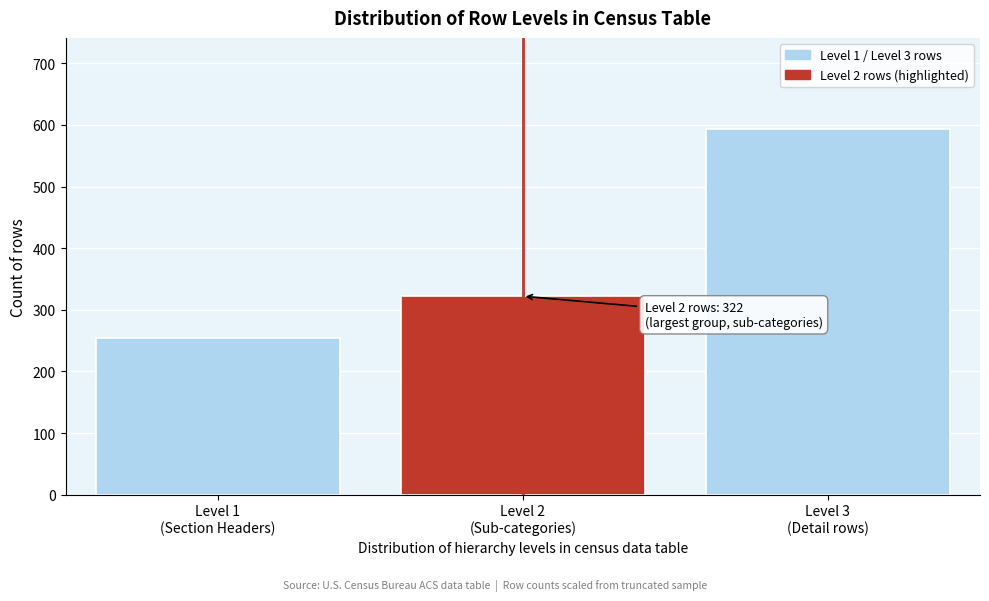

Reading left to right, list all the values displayed in this chart.

254	322	593